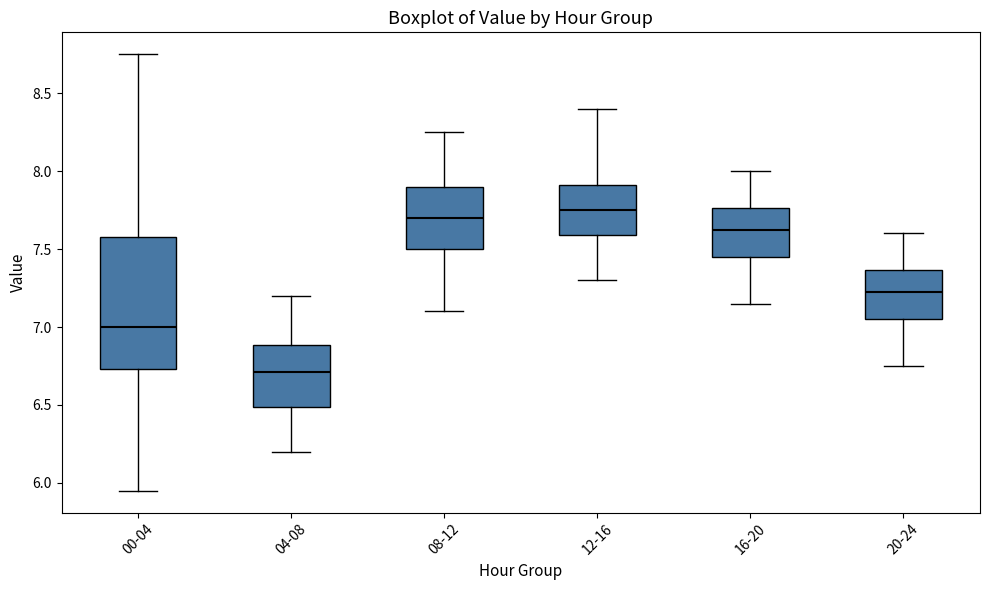

Reading left to right, read every box against the y-axis: the position of its median line, the range the box covers, and the ends of its whiskers. The values are not printed on the chart, so give them approximately, as read against the axis.

00-04: median 7.00, box 6.75 to 7.60, whiskers 5.95 to 8.75
04-08: median 6.70, box 6.50 to 6.90, whiskers 6.20 to 7.20
08-12: median 7.70, box 7.50 to 7.90, whiskers 7.10 to 8.25
12-16: median 7.75, box 7.60 to 7.90, whiskers 7.30 to 8.40
16-20: median 7.65, box 7.45 to 7.75, whiskers 7.15 to 8.00
20-24: median 7.25, box 7.05 to 7.35, whiskers 6.75 to 7.60